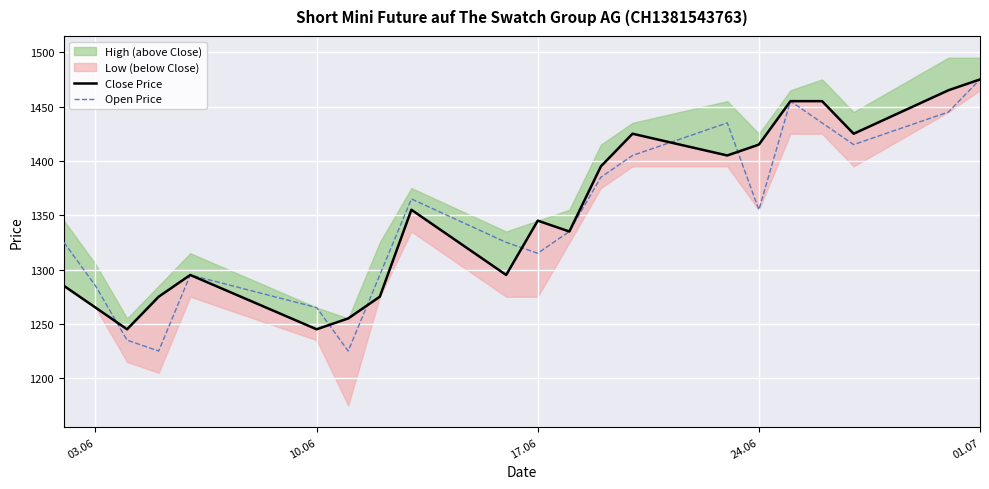

What is the maximum value for Open Price?

1475